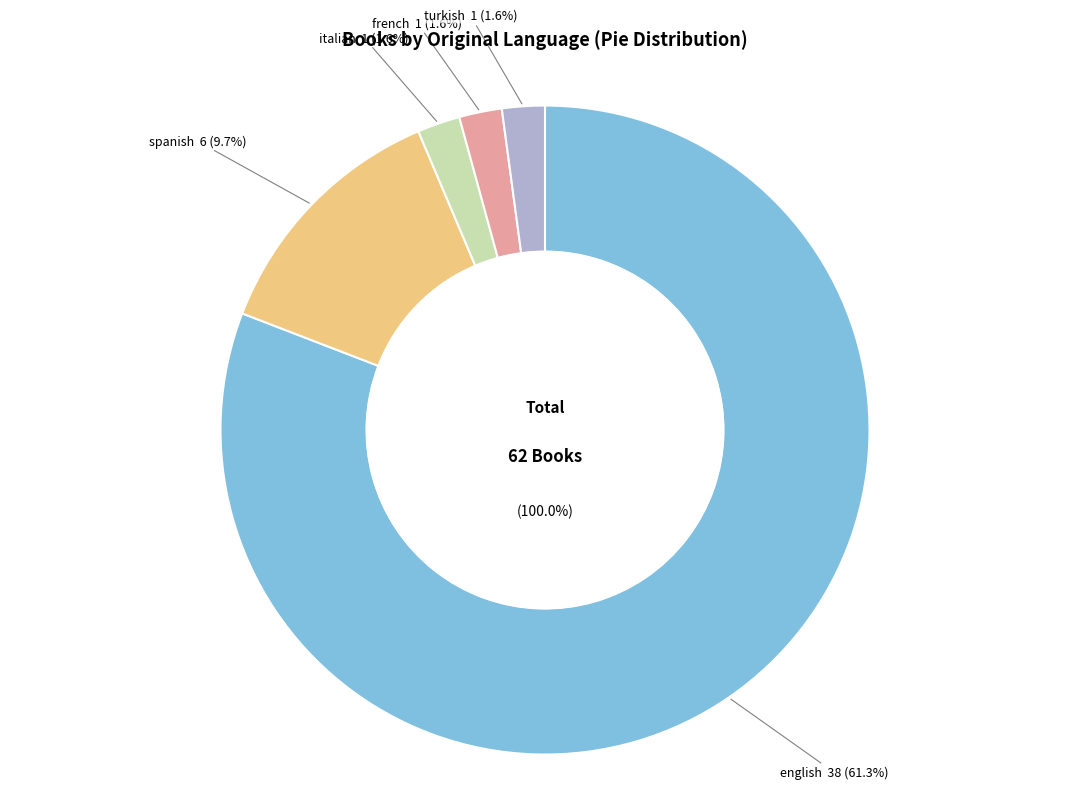

Does any single category account for the majority?

Yes